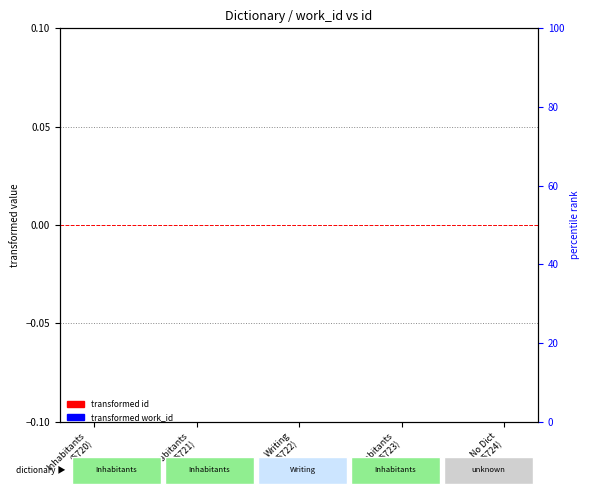

At which label does transformed work_id reach its peak?

No Dict
(5724)